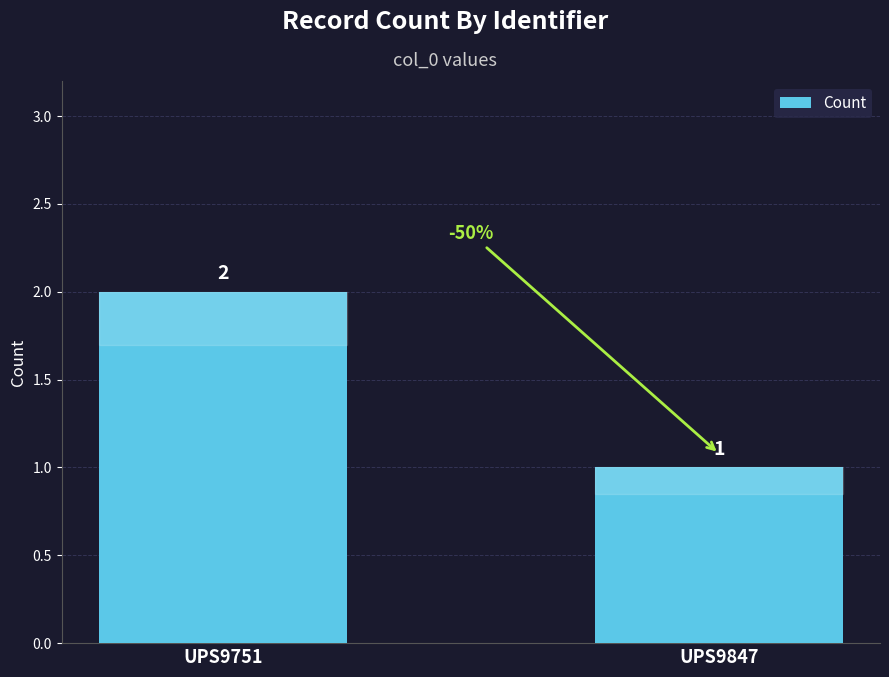

What is the approximate value at UPS9751?

2